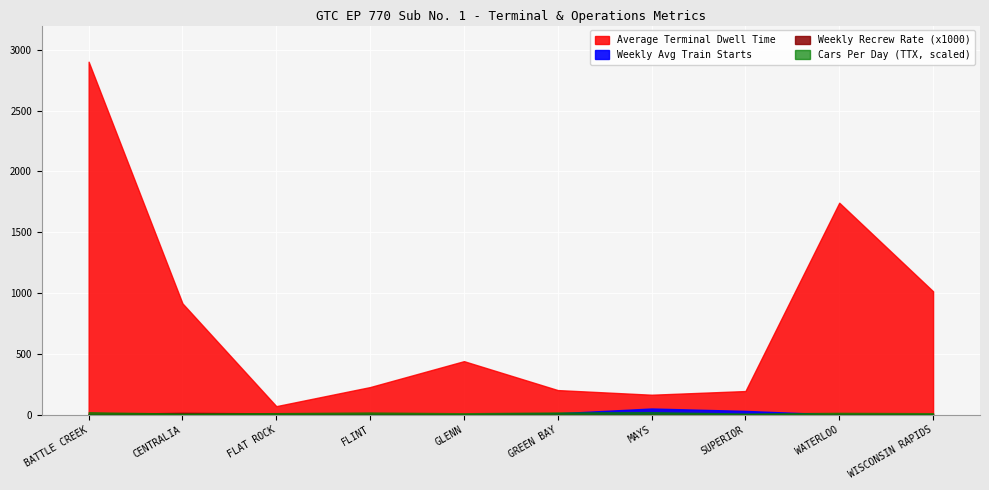

At which category does Cars Per Day (TTX, scaled) reach its first local peak?

GLENN